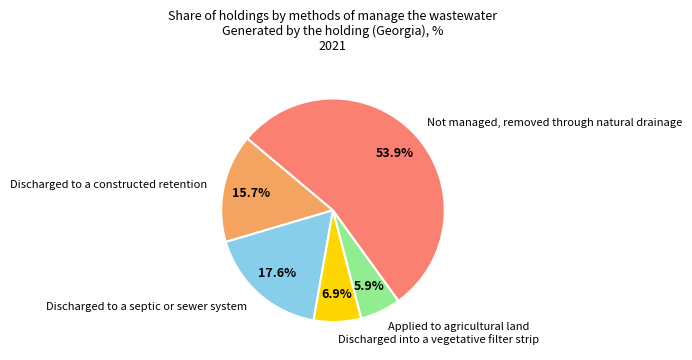

To the nearest percent, what is the difference between the largest and smallest slice percentages?

48%